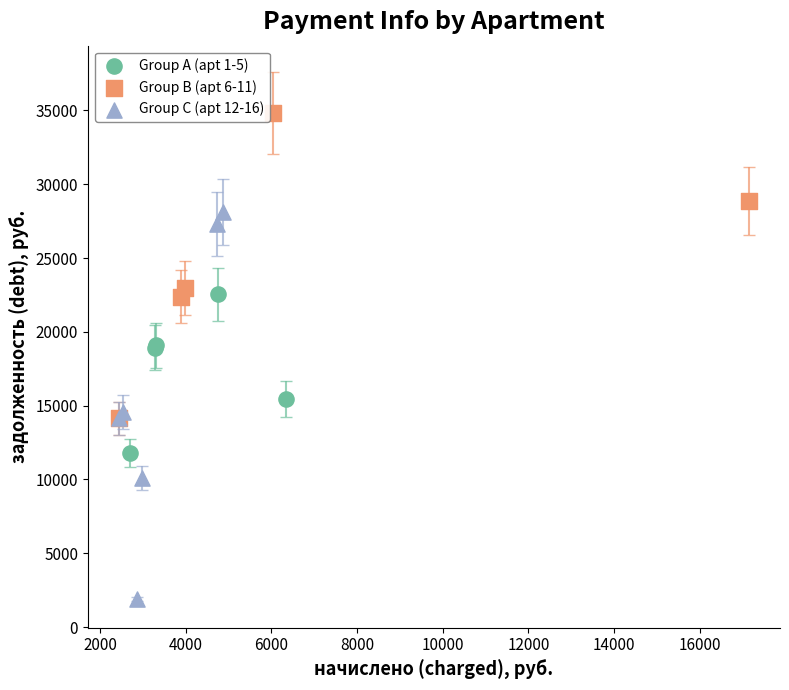

What are all the series names shown in the legend?

Group A (apt 1-5), Group B (apt 6-11), Group C (apt 12-16)